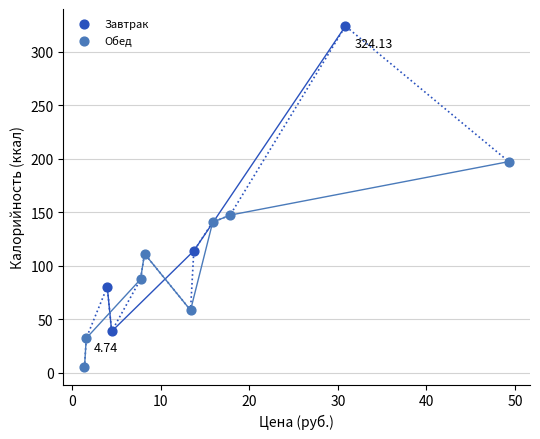

Which series reaches the maximum Y coordinate?

Завтрак